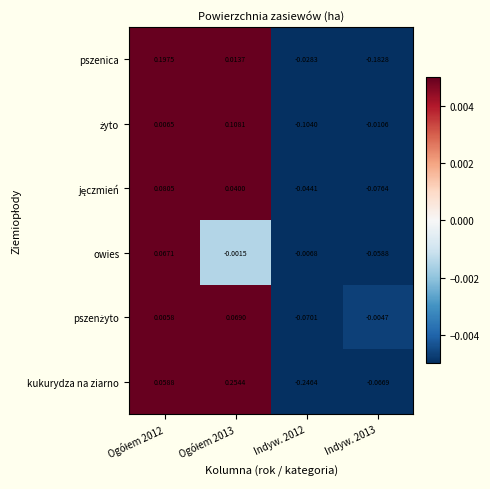

Which series has the widest spread of values?

kukurydza na ziarno